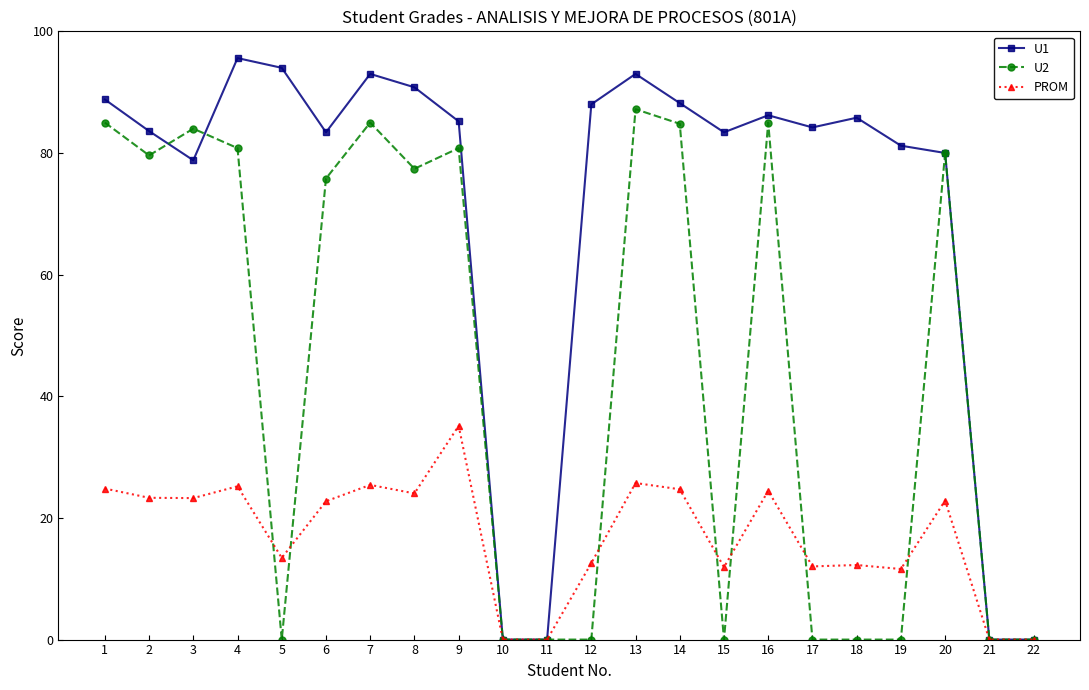

Between which two adjacent categories do U1 and U2 first intersect?

2 and 3